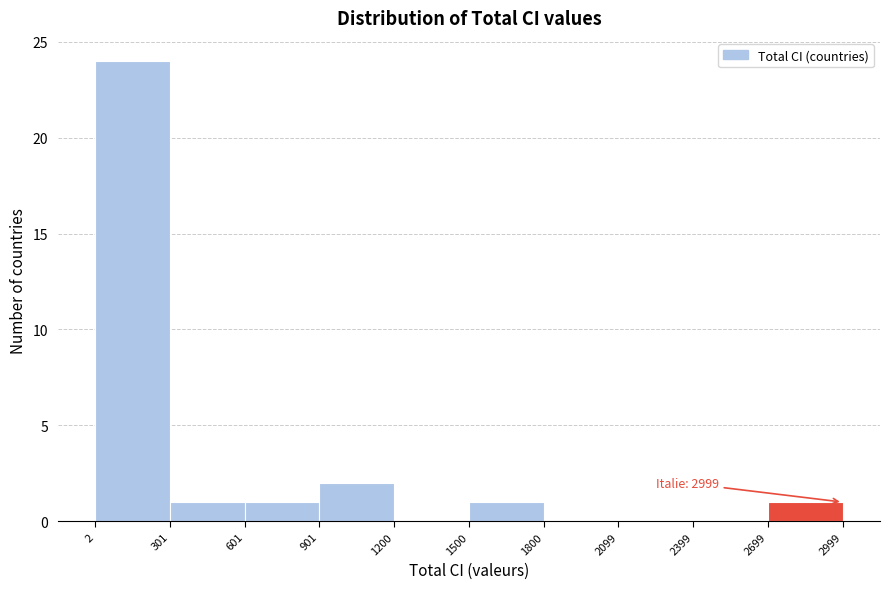

Over which range of the x-axis is the bar tallest?

2 to 301